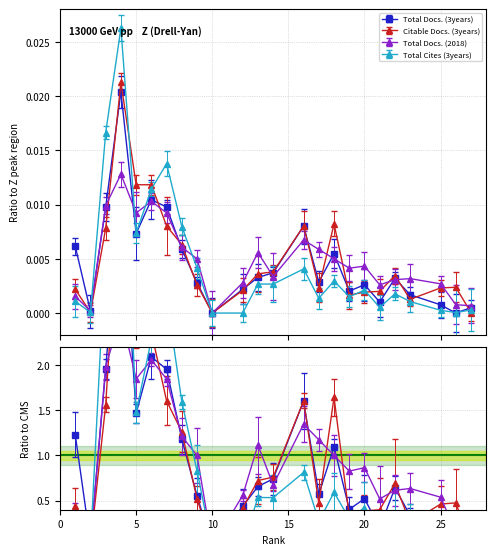

At which category does the chart reach its peak across all series?

4